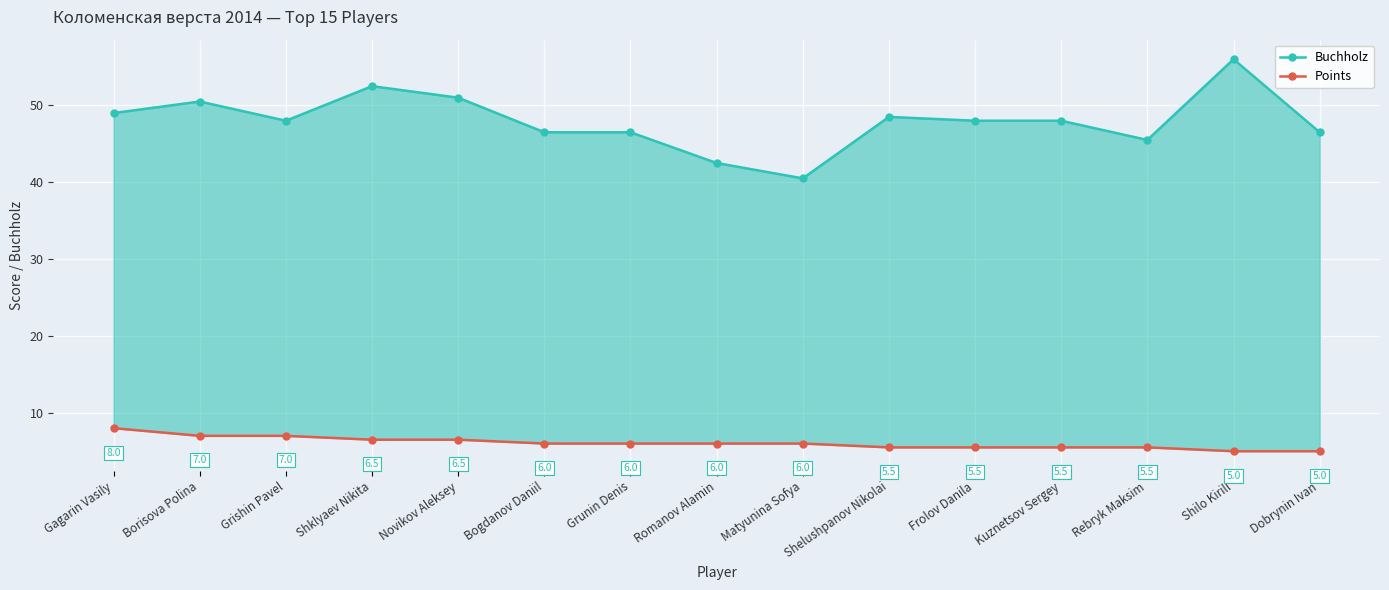

Is it true that Buchholz equals 61.6 at Rebryk Maksim?

False